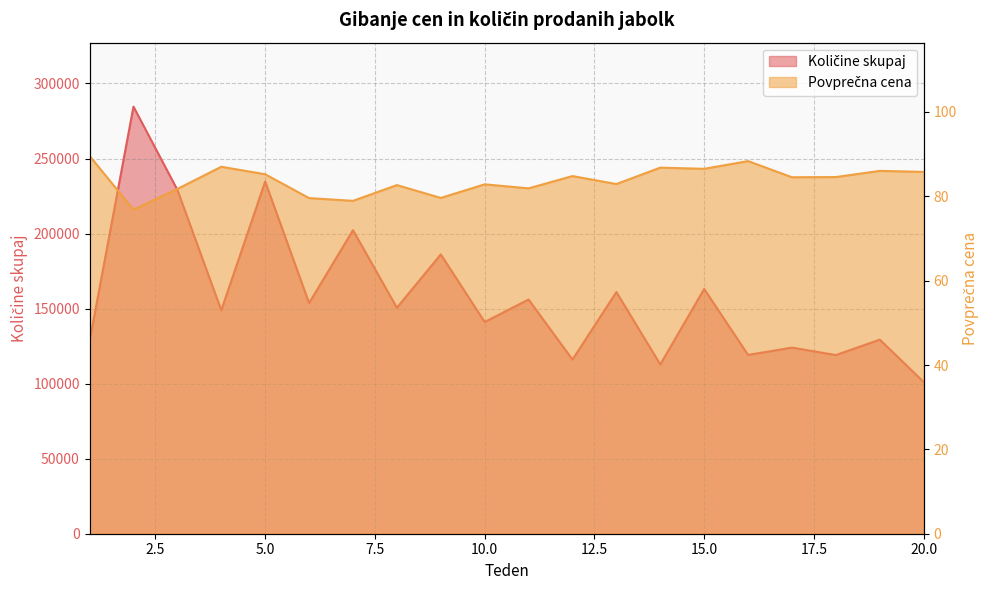

Is it true that Povprečna cena equals 89.6 at 1?

True